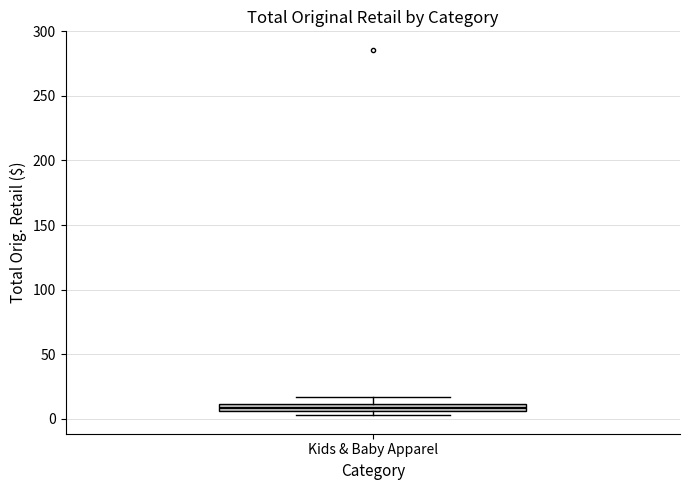

Where does the upper whisker of the box for Kids & Baby Apparel end on the y-axis? The values are not printed on the chart, so give them approximately, as read against the axis.

15